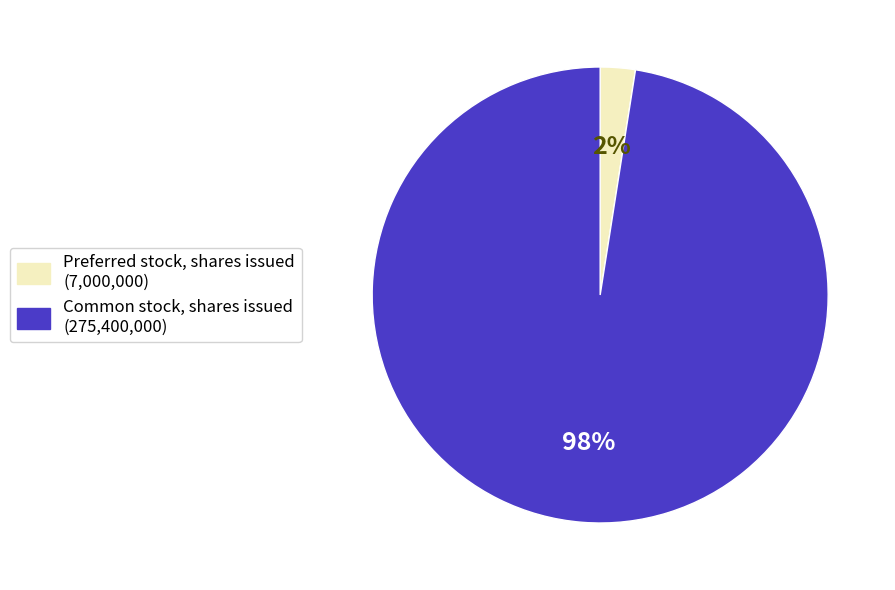

Does Preferred stock, shares issued account for over 50% of the chart?

No